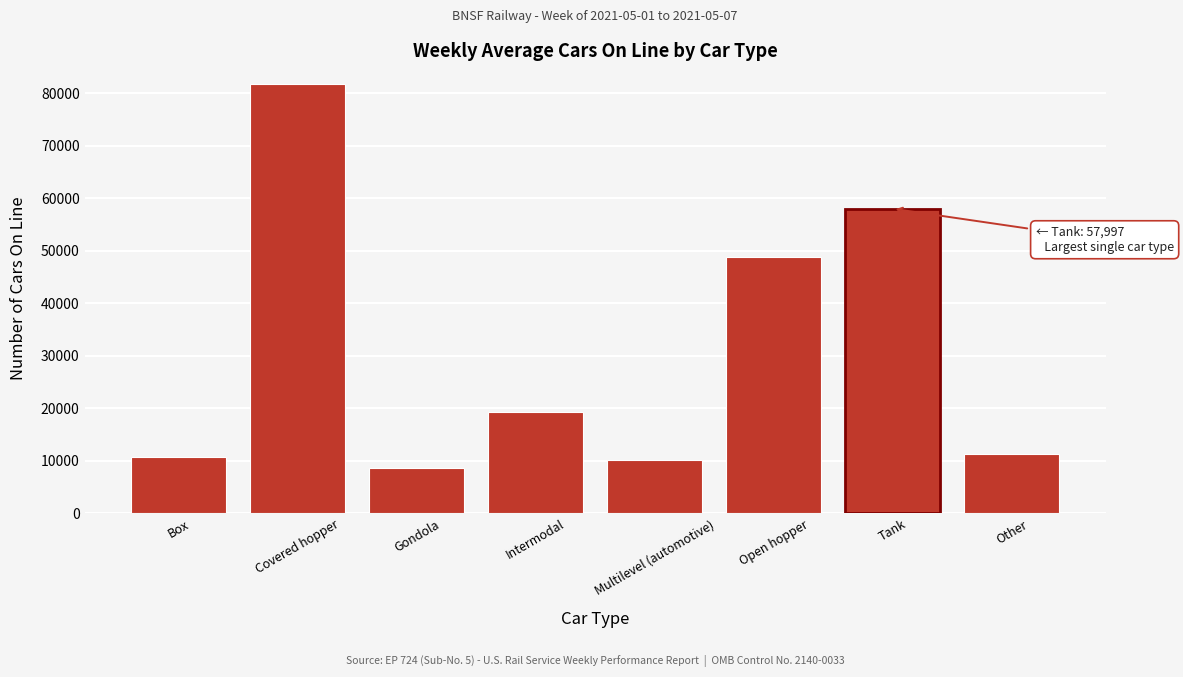

Reading left to right, extract all data points from this chart.

10728	81740	8692	19255	10130	48861	57997	11319